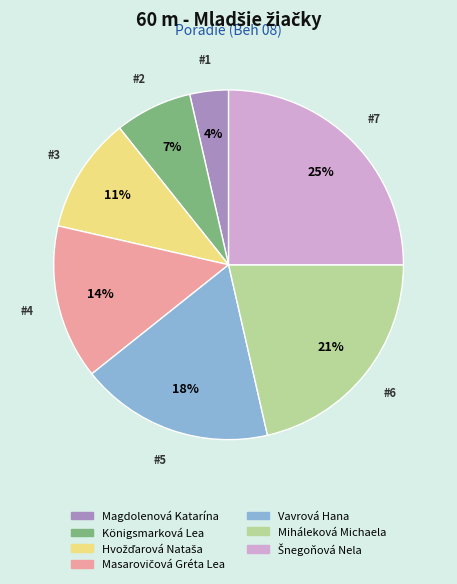

Which slice is the smallest?

Magdolenová Katarína